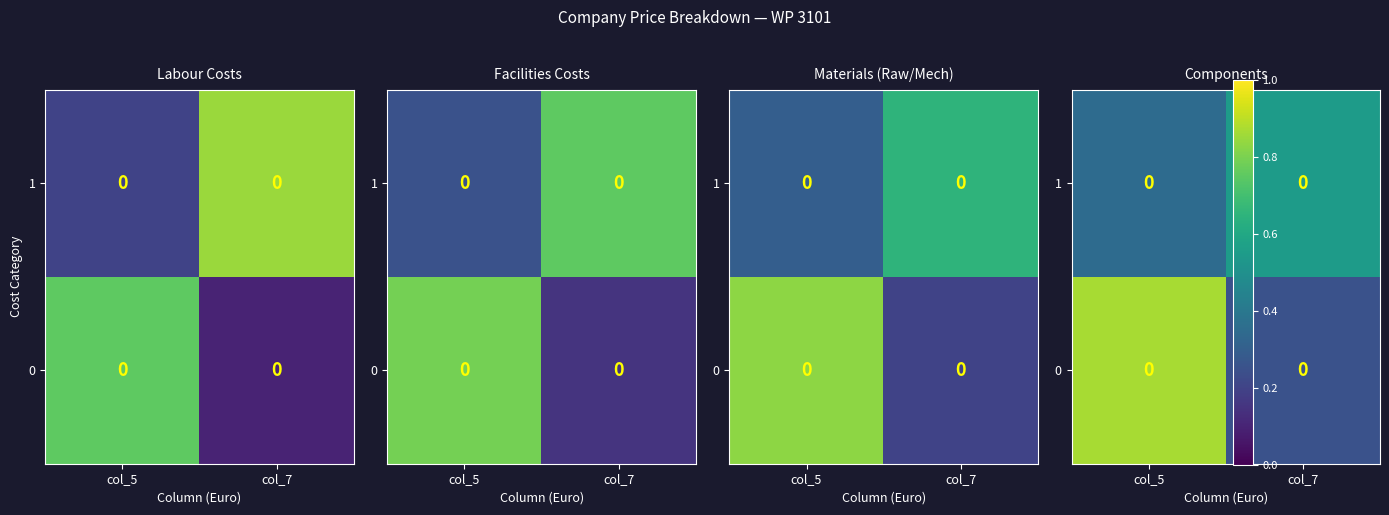

At how many categories does at least one series exceed 0?

2